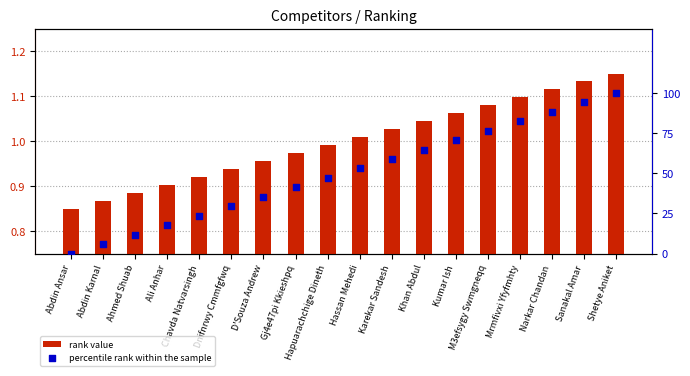

What are all the series names shown in the legend?

rank value, percentile rank within the sample